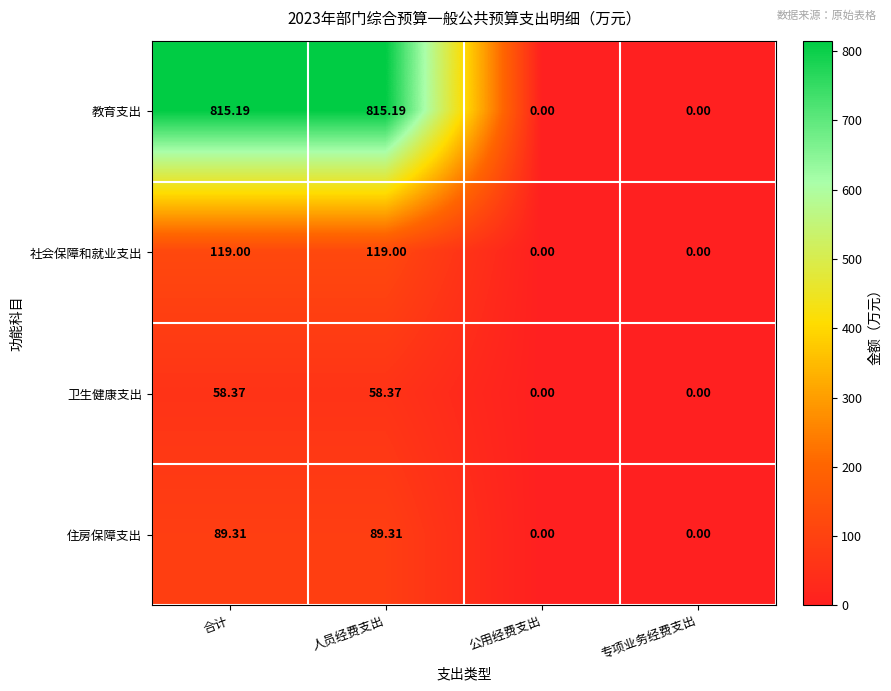

At 合计, list the series in order from smallest to largest.

卫生健康支出, 住房保障支出, 社会保障和就业支出, 教育支出